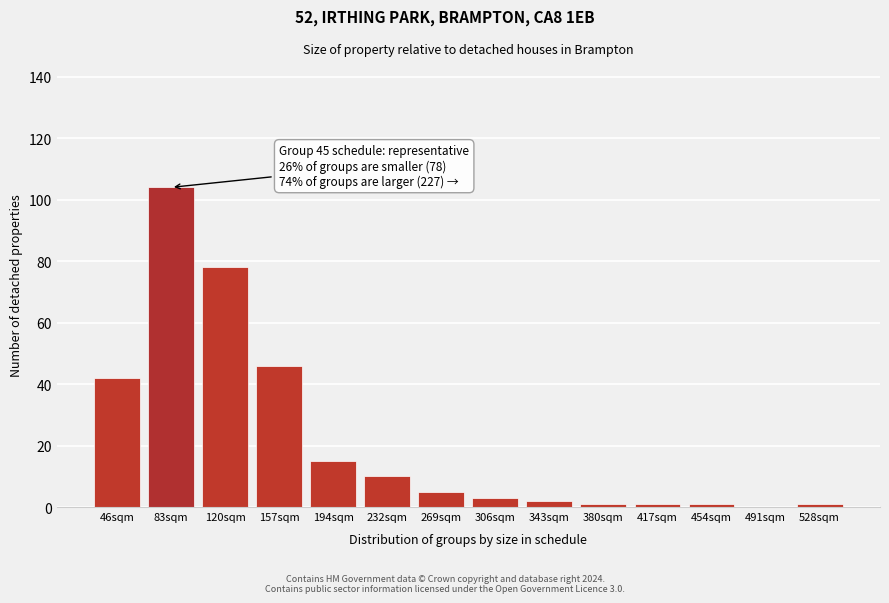

Reading right to left, list all the values displayed in this chart.

528sqm=1	491sqm=0	454sqm=1	417sqm=1	380sqm=1	343sqm=2	306sqm=3	269sqm=5	232sqm=10	194sqm=15	157sqm=46	120sqm=78	83sqm=104	46sqm=42